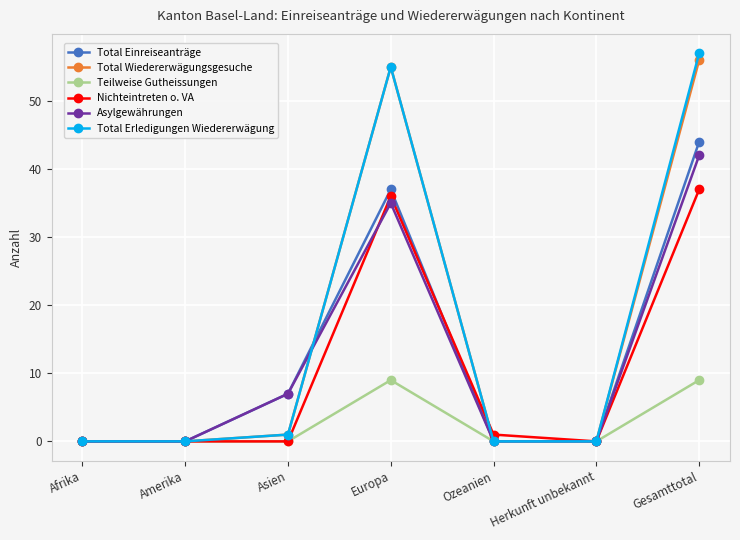

What position from the right is Amerika?

6